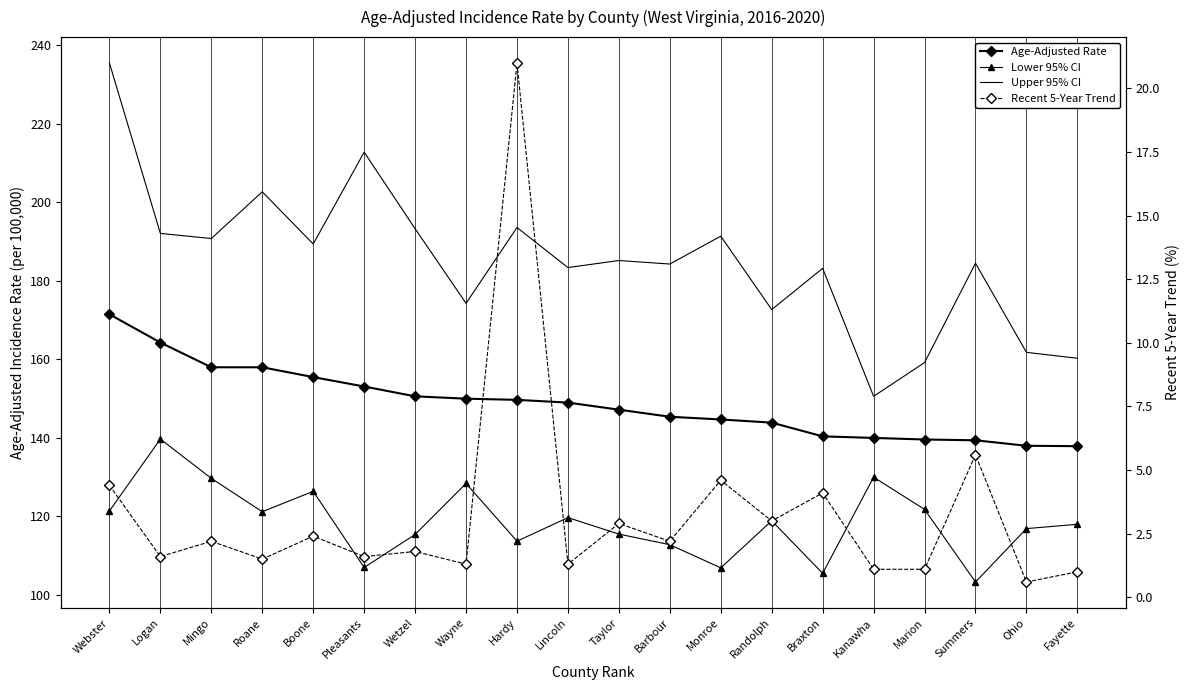

True or false: Upper 95% CI and Lower 95% CI cross at least once.

False